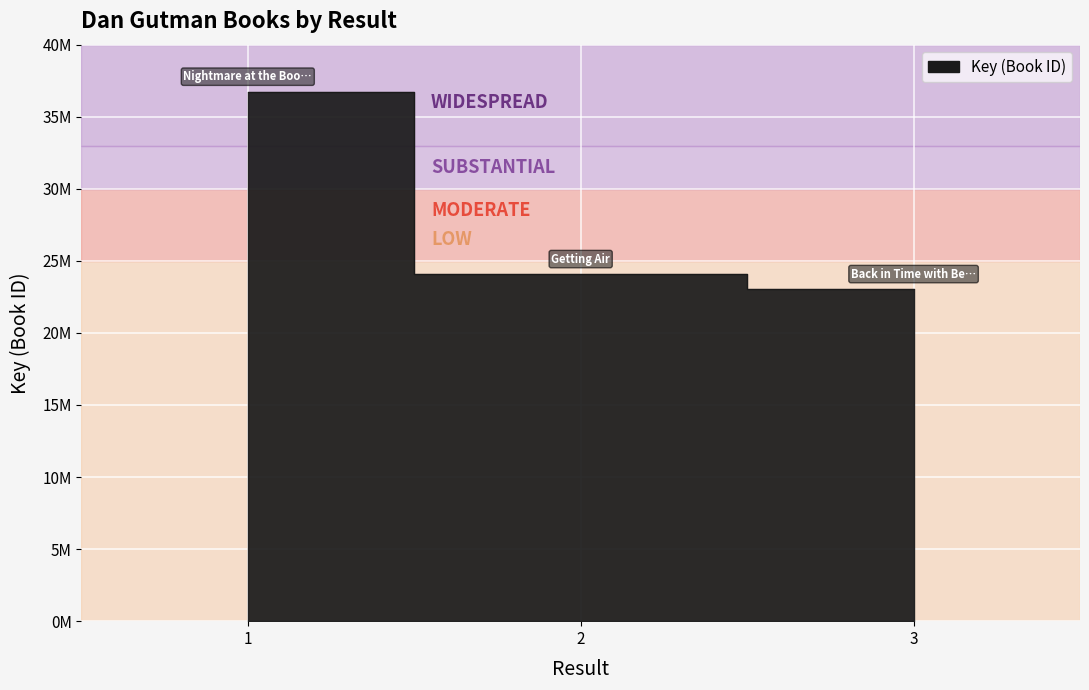

Reading left to right, extract all data points from this chart.

36735225	24080808	23039860